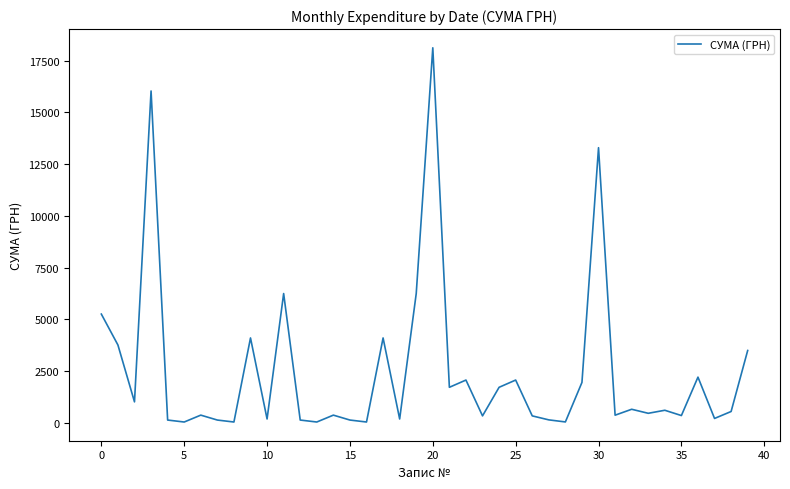

What is the difference between the maximum and minimum values?

18097.6